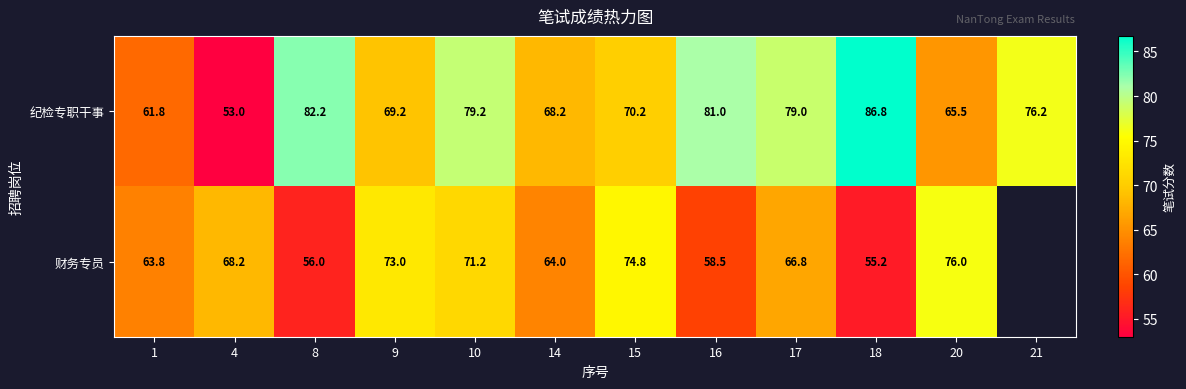

The 纪检专职干事 series shows 65.5 at 20. True or false?

True